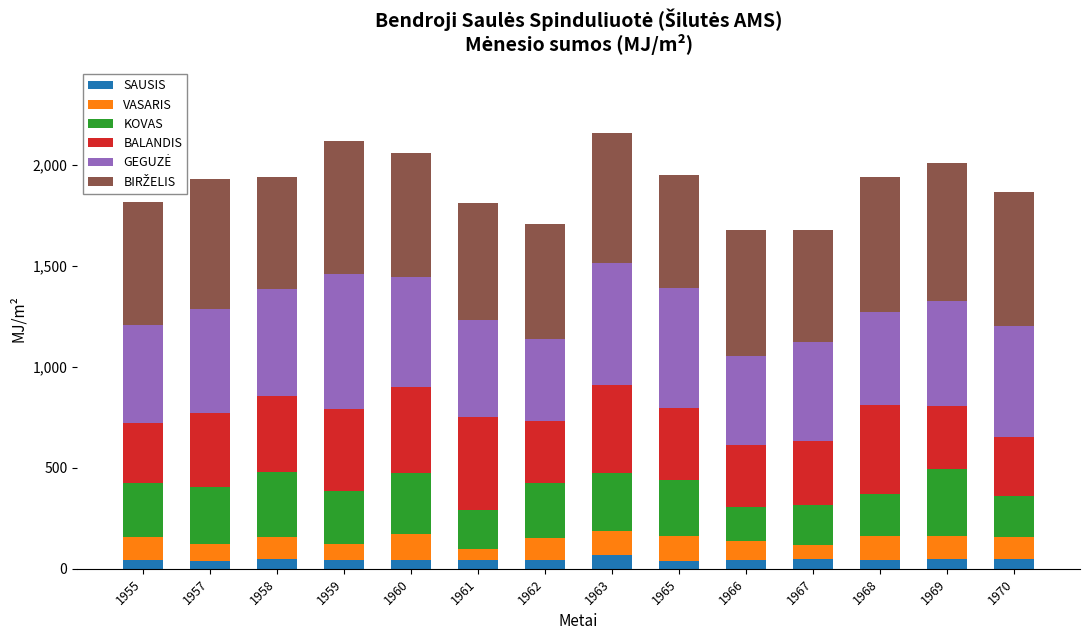

Count the number of categories in the chart.

14